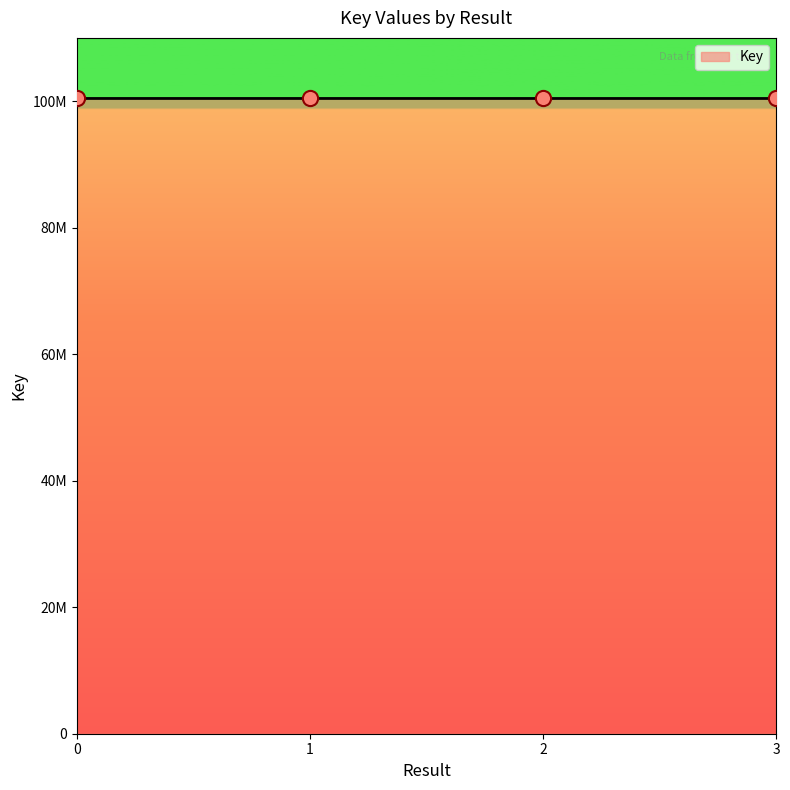

Does the chart have visible grid lines?

No